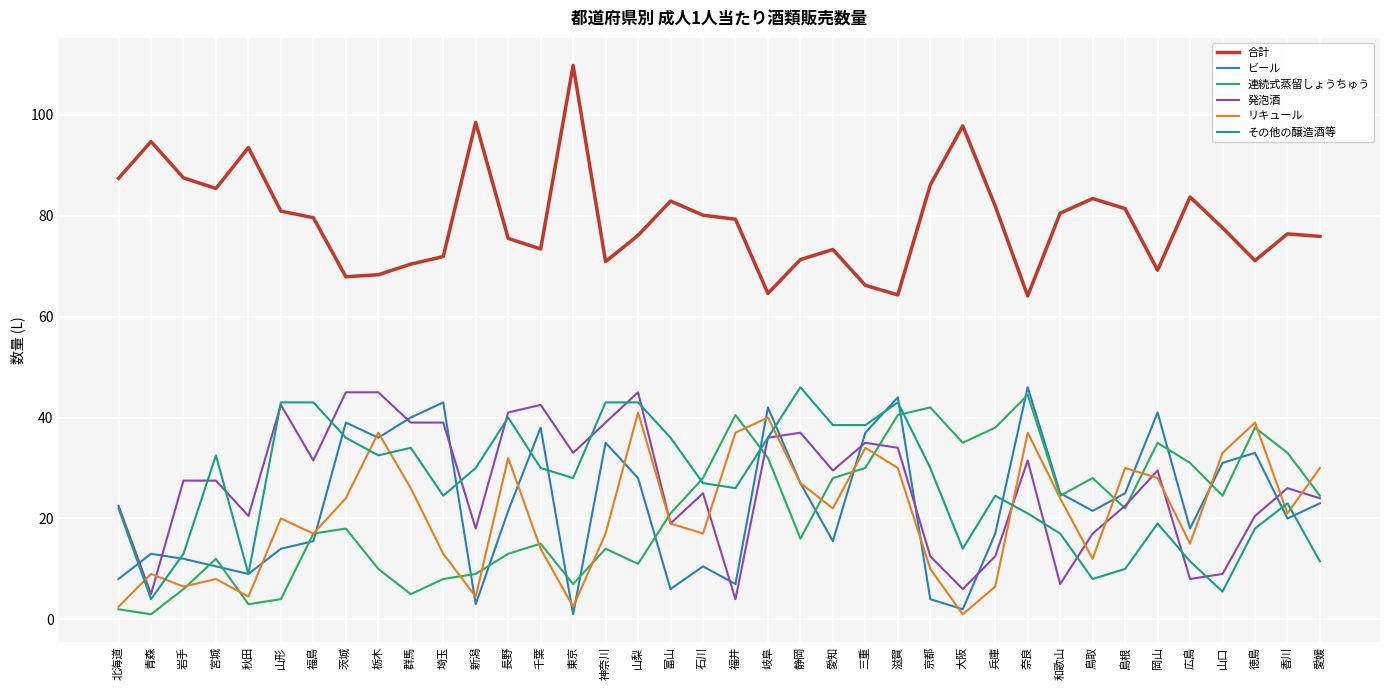

True or false: 合計 and その他の醸造酒等 intersect in this chart.

False